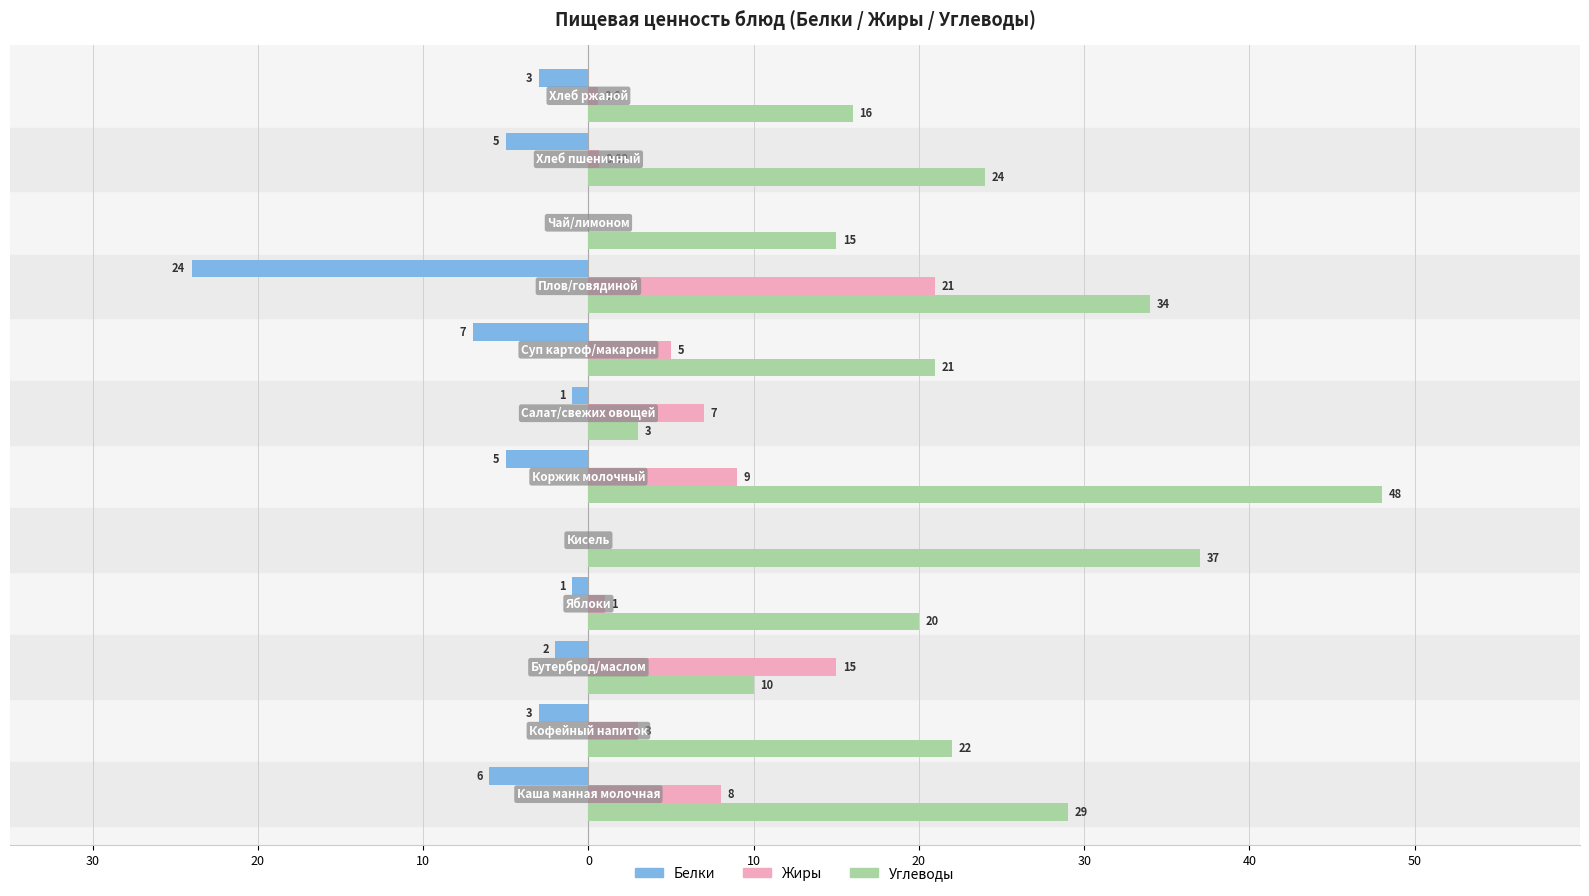

What are all the series names shown in the legend?

Белки, Жиры, Углеводы